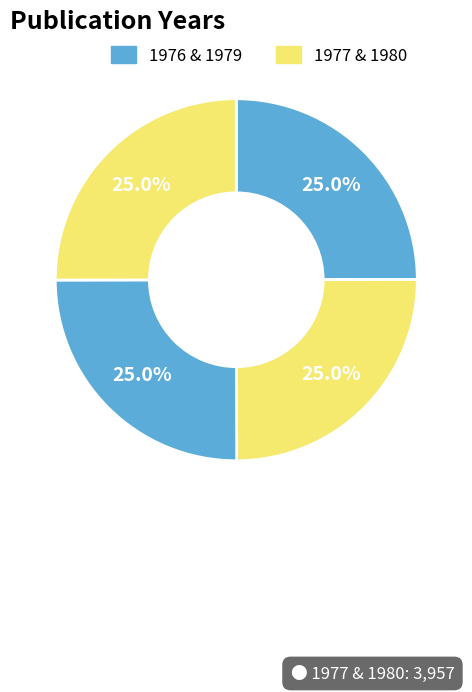

Rank the categories by value from lowest to highest.

1976, 1977, 1979, 1980